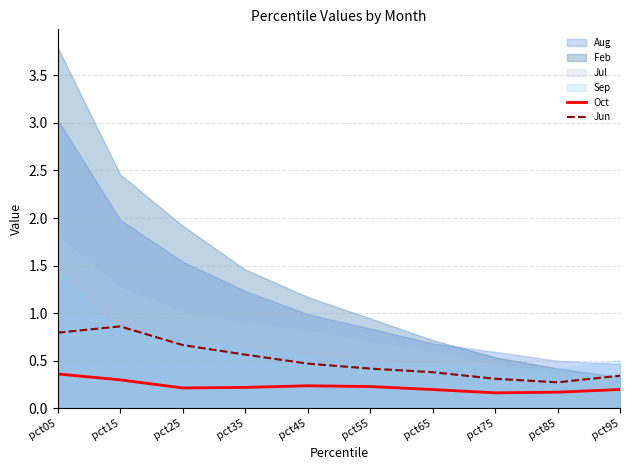

The value of Jun at pct05 is 0.8. True or false?

True